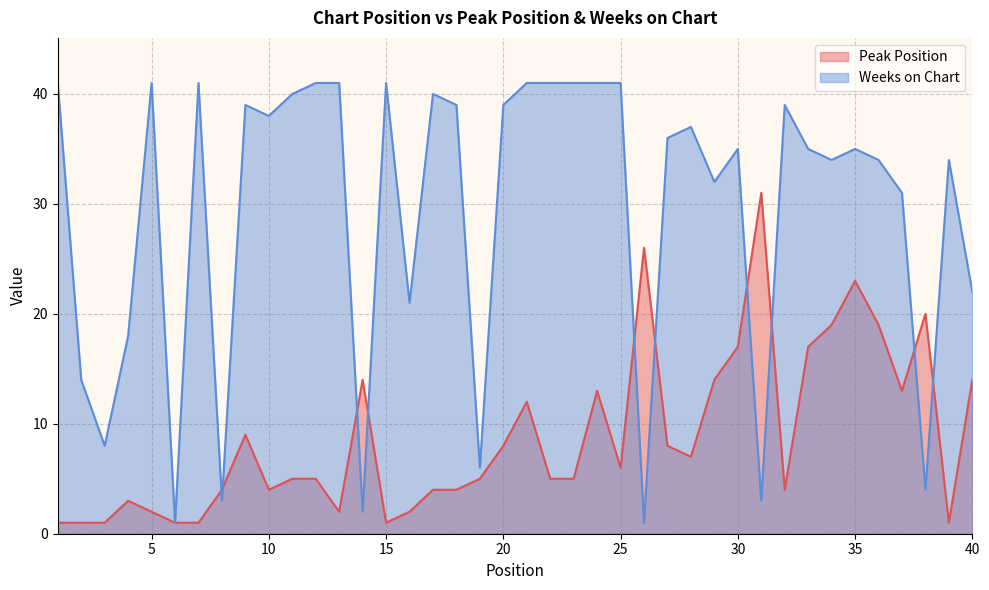

List the series in order of their overall mean, highest first.

Weeks on Chart, Peak Position